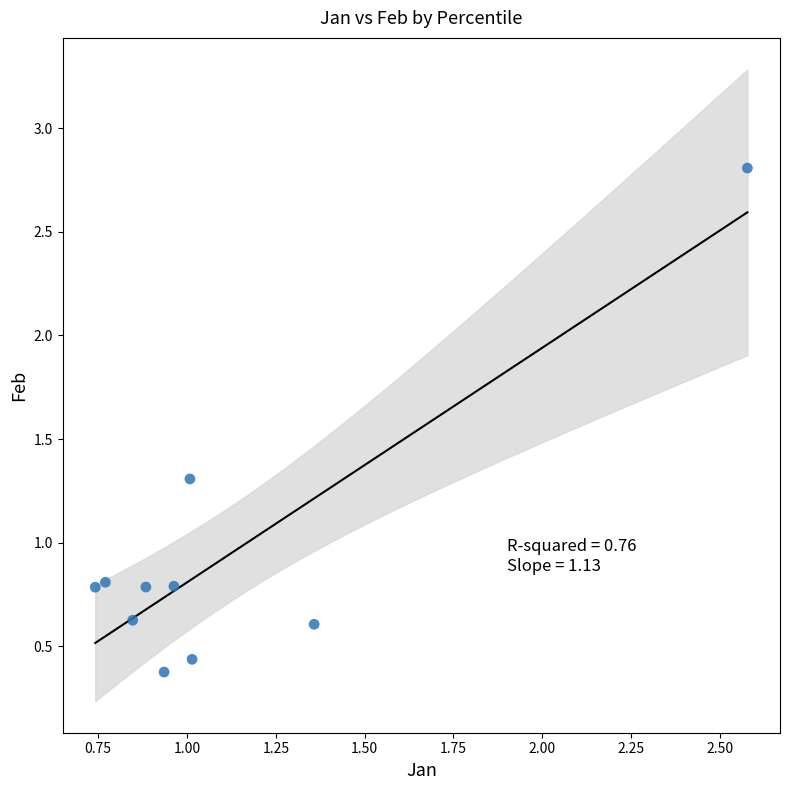

What is the average X value?

1.1